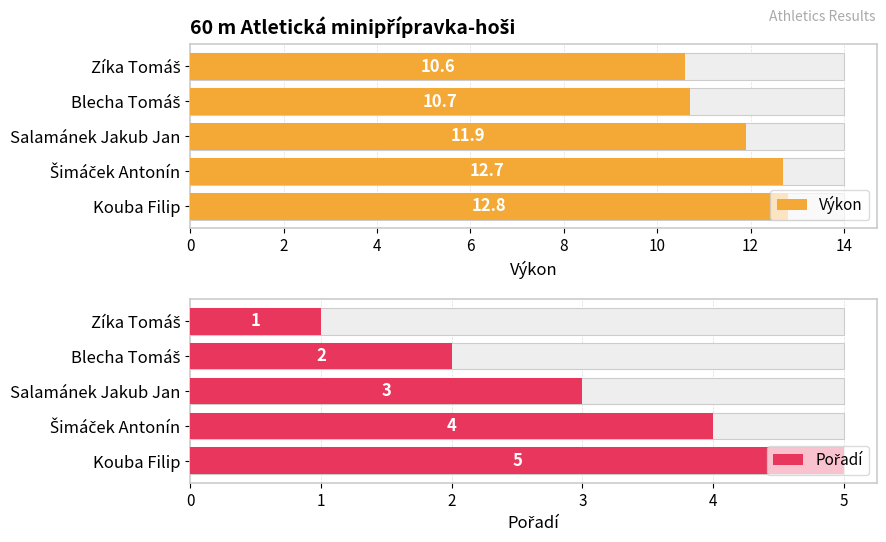

What is the value of the Výkon bar at the 2nd from the left?

10.7